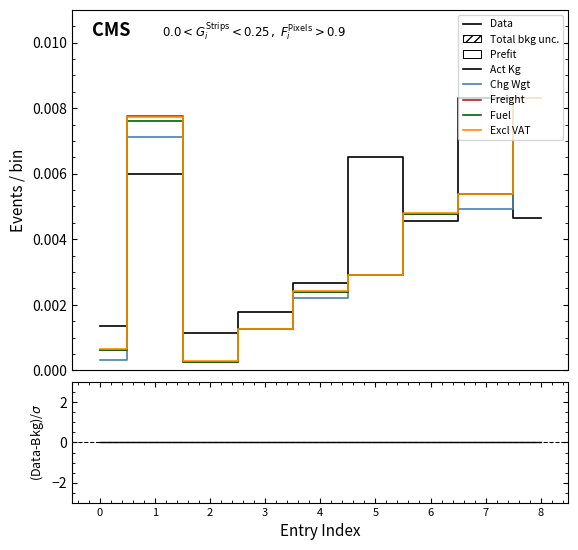

How many interior local valleys does the Chg Wgt series have?

1